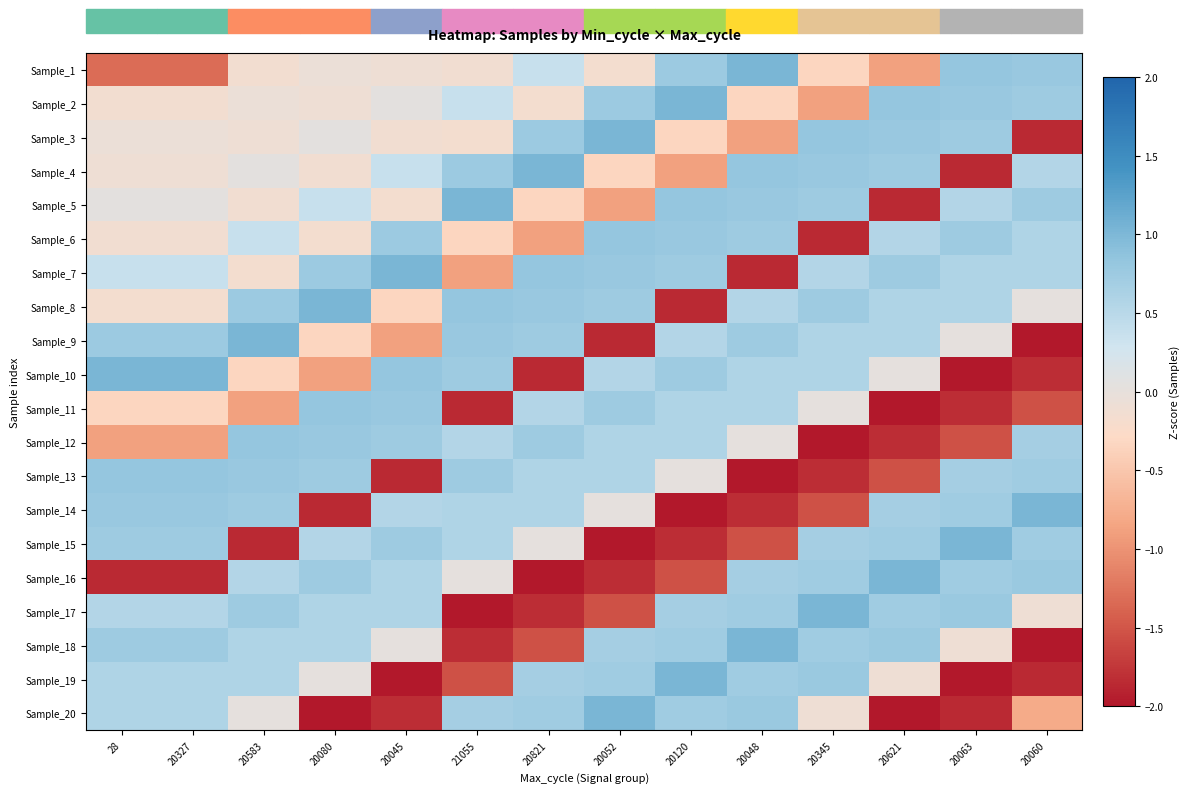

Reading left to right, extract all data points from this chart.

Sample_1: 28=-1.3	20327=-1.3	20583=-0.2	20080=-0.1	20045=-0.1	21055=-0.1	20821=0.4	20052=-0.2	20120=0.8	20048=1.0	20345=-0.3	20621=-0.9	20063=0.8	20060=0.8
Sample_2: 28=-0.2	20327=-0.2	20583=-0.1	20080=-0.1	20045=0.0	21055=0.4	20821=-0.2	20052=0.8	20120=1.0	20048=-0.3	20345=-0.9	20621=0.8	20063=0.8	20060=0.7
Sample_3: 28=-0.1	20327=-0.1	20583=-0.1	20080=0.0	20045=-0.1	21055=-0.2	20821=0.8	20052=1.0	20120=-0.3	20048=-0.9	20345=0.8	20621=0.8	20063=0.7	20060=-1.9
Sample_4: 28=-0.1	20327=-0.1	20583=0.0	20080=-0.1	20045=0.4	21055=0.8	20821=1.0	20052=-0.3	20120=-0.9	20048=0.8	20345=0.8	20621=0.7	20063=-1.9	20060=0.6
Sample_5: 28=0.0	20327=0.0	20583=-0.1	20080=0.4	20045=-0.2	21055=1.0	20821=-0.3	20052=-0.9	20120=0.8	20048=0.8	20345=0.7	20621=-1.9	20063=0.6	20060=0.7
Sample_6: 28=-0.1	20327=-0.1	20583=0.4	20080=-0.2	20045=0.8	21055=-0.3	20821=-0.9	20052=0.8	20120=0.8	20048=0.7	20345=-1.9	20621=0.6	20063=0.7	20060=0.6
Sample_7: 28=0.4	20327=0.4	20583=-0.2	20080=0.8	20045=1.0	21055=-0.9	20821=0.8	20052=0.8	20120=0.7	20048=-1.9	20345=0.6	20621=0.7	20063=0.6	20060=0.6
Sample_8: 28=-0.2	20327=-0.2	20583=0.8	20080=1.0	20045=-0.3	21055=0.8	20821=0.8	20052=0.7	20120=-1.9	20048=0.6	20345=0.7	20621=0.6	20063=0.6	20060=0.0
Sample_9: 28=0.8	20327=0.8	20583=1.0	20080=-0.3	20045=-0.9	21055=0.8	20821=0.7	20052=-1.9	20120=0.6	20048=0.7	20345=0.6	20621=0.6	20063=0.0	20060=-2.3
Sample_10: 28=1.0	20327=1.0	20583=-0.3	20080=-0.9	20045=0.8	21055=0.7	20821=-1.9	20052=0.6	20120=0.7	20048=0.6	20345=0.6	20621=0.0	20063=-2.3	20060=-1.8
Sample_11: 28=-0.3	20327=-0.3	20583=-0.9	20080=0.8	20045=0.8	21055=-1.9	20821=0.6	20052=0.7	20120=0.6	20048=0.6	20345=0.0	20621=-2.3	20063=-1.8	20060=-1.5
Sample_12: 28=-0.9	20327=-0.9	20583=0.8	20080=0.8	20045=0.7	21055=0.6	20821=0.7	20052=0.6	20120=0.6	20048=0.0	20345=-2.3	20621=-1.8	20063=-1.5	20060=0.7
Sample_13: 28=0.8	20327=0.8	20583=0.8	20080=0.7	20045=-1.9	21055=0.7	20821=0.6	20052=0.6	20120=0.0	20048=-2.3	20345=-1.8	20621=-1.5	20063=0.7	20060=0.7
Sample_14: 28=0.8	20327=0.8	20583=0.7	20080=-1.9	20045=0.6	21055=0.6	20821=0.6	20052=0.0	20120=-2.3	20048=-1.8	20345=-1.5	20621=0.7	20063=0.7	20060=1.0
Sample_15: 28=0.7	20327=0.7	20583=-1.9	20080=0.6	20045=0.7	21055=0.6	20821=0.0	20052=-2.3	20120=-1.8	20048=-1.5	20345=0.7	20621=0.7	20063=1.0	20060=0.7
Sample_16: 28=-1.9	20327=-1.9	20583=0.6	20080=0.7	20045=0.6	21055=0.0	20821=-2.3	20052=-1.8	20120=-1.5	20048=0.7	20345=0.7	20621=1.0	20063=0.7	20060=0.8
Sample_17: 28=0.6	20327=0.6	20583=0.7	20080=0.6	20045=0.6	21055=-2.3	20821=-1.8	20052=-1.5	20120=0.7	20048=0.7	20345=1.0	20621=0.7	20063=0.8	20060=-0.1
Sample_18: 28=0.7	20327=0.7	20583=0.6	20080=0.6	20045=0.0	21055=-1.8	20821=-1.5	20052=0.7	20120=0.7	20048=1.0	20345=0.7	20621=0.8	20063=-0.1	20060=-2.0
Sample_19: 28=0.6	20327=0.6	20583=0.6	20080=0.0	20045=-2.3	21055=-1.5	20821=0.7	20052=0.7	20120=1.0	20048=0.7	20345=0.8	20621=-0.1	20063=-2.0	20060=-1.9
Sample_20: 28=0.6	20327=0.6	20583=0.0	20080=-2.3	20045=-1.8	21055=0.7	20821=0.7	20052=1.0	20120=0.7	20048=0.8	20345=-0.1	20621=-2.0	20063=-1.9	20060=-0.8